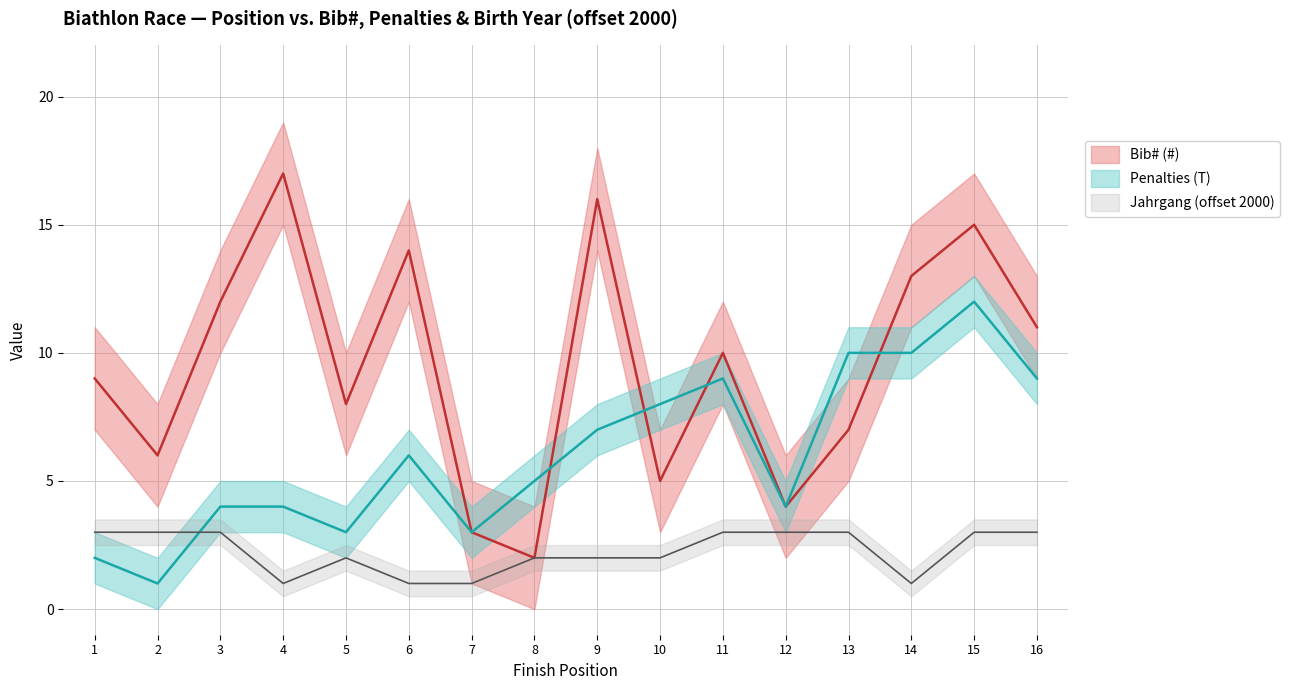

At which category does Penalties (T) reach its first local peak?

6